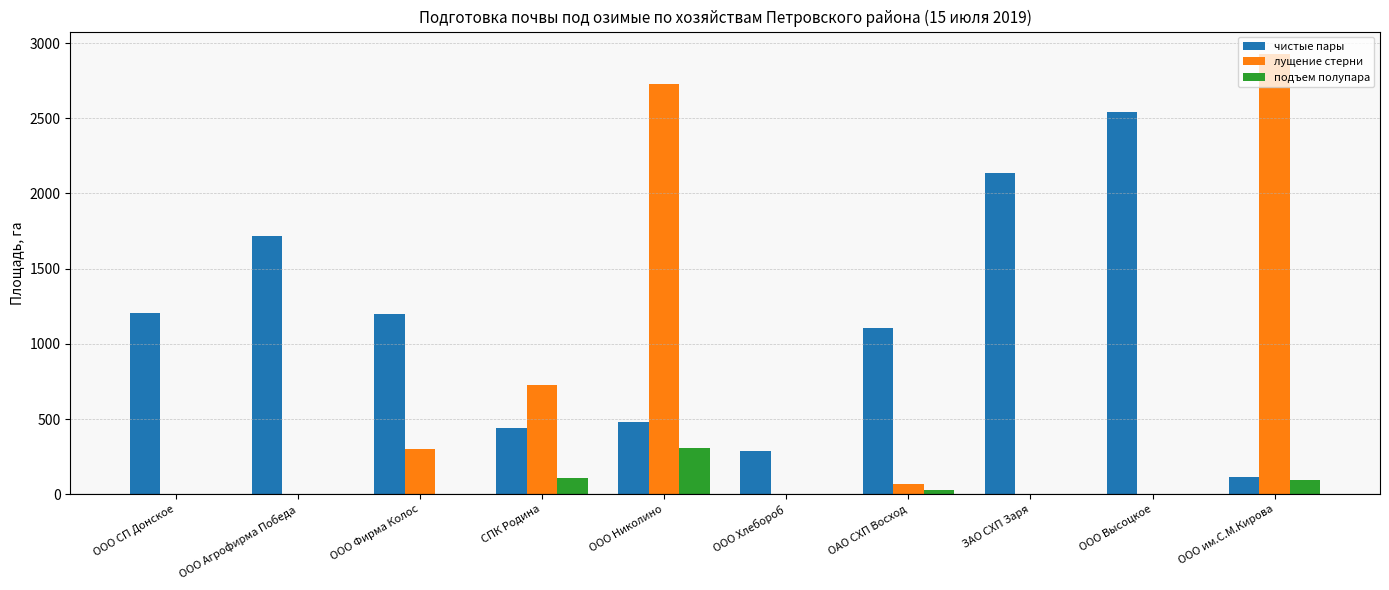

Which category has the highest value across all series?

ООО им.С.М.Кирова